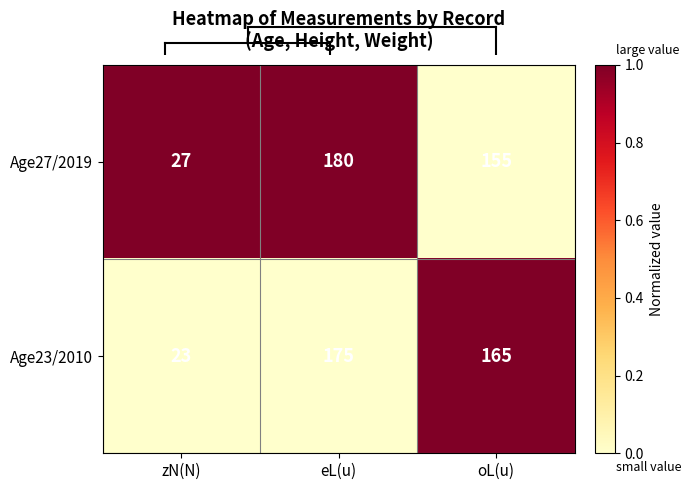

Is it true that Age27/2019 equals 8 at zN(N)?

False